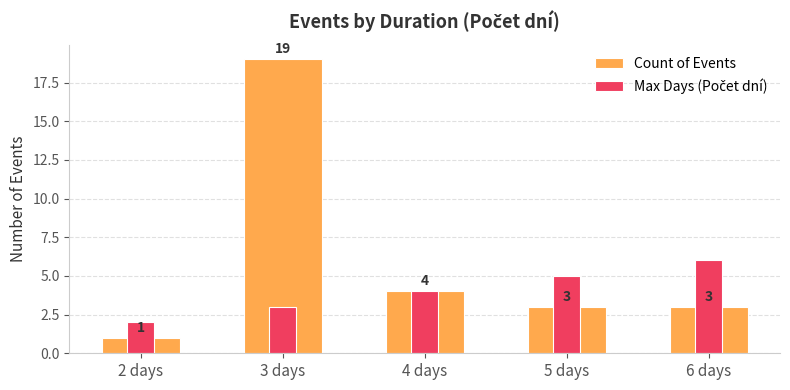

Reading left to right, list all the values displayed in this chart.

Count of Events: 2 days=1	3 days=19	4 days=4	5 days=3	6 days=3
Max Days (Počet dní): 2 days=2	3 days=3	4 days=4	5 days=5	6 days=6